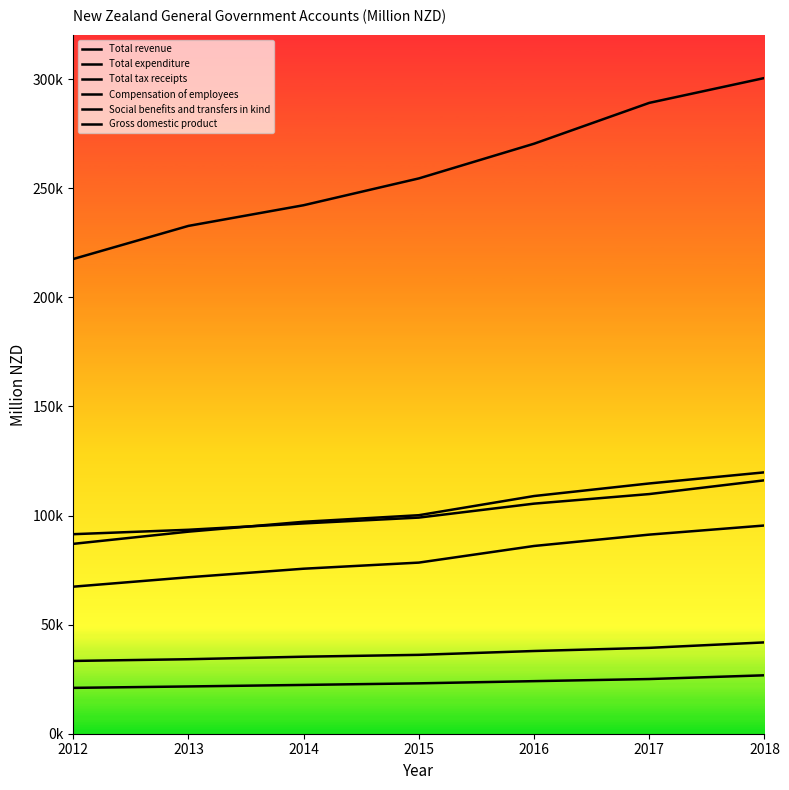

Is this an area chart (filled region under the line)?

No